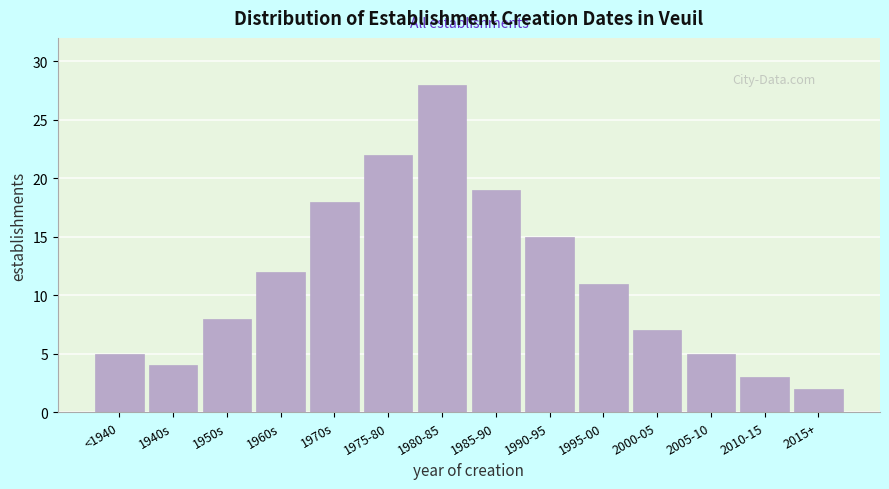

Reading left to right, extract all data points from this chart.

<1940=5	1940s=4	1950s=8	1960s=12	1970s=18	1975-80=22	1980-85=28	1985-90=19	1990-95=15	1995-00=11	2000-05=7	2005-10=5	2010-15=3	2015+=2